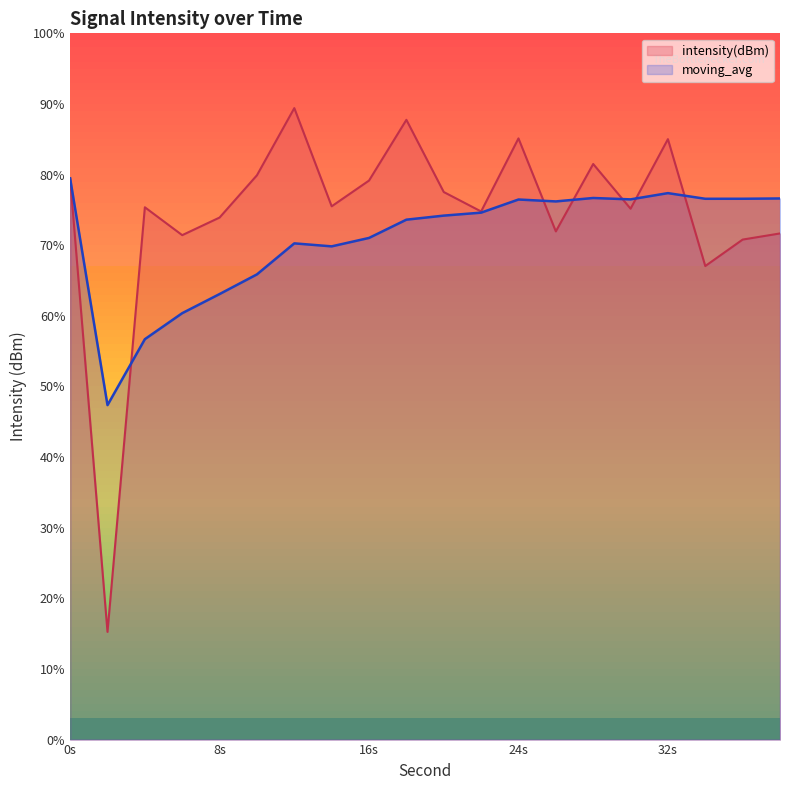

What are all the series names shown in the legend?

intensity(dBm), moving_avg